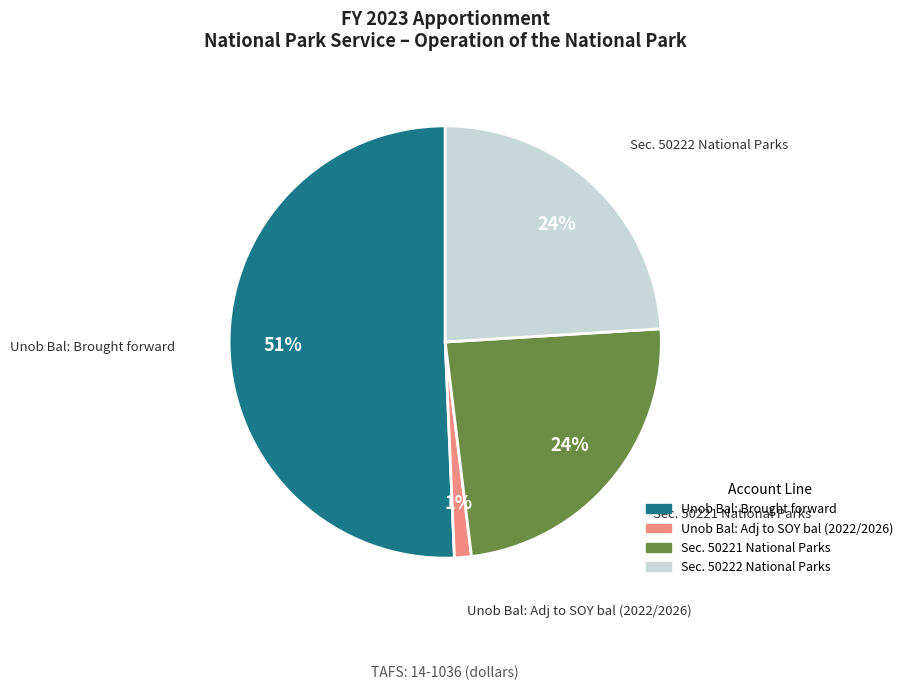

What is the smallest slice in the pie chart?

Unob Bal: Adj to SOY bal (2022/2026)